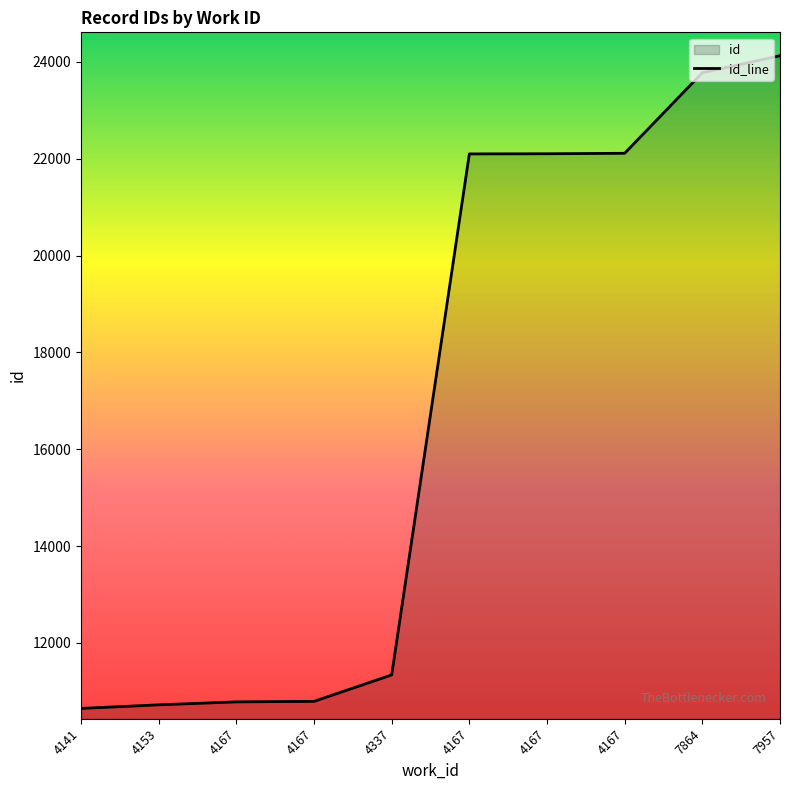

What is the greatest value displayed?

24130